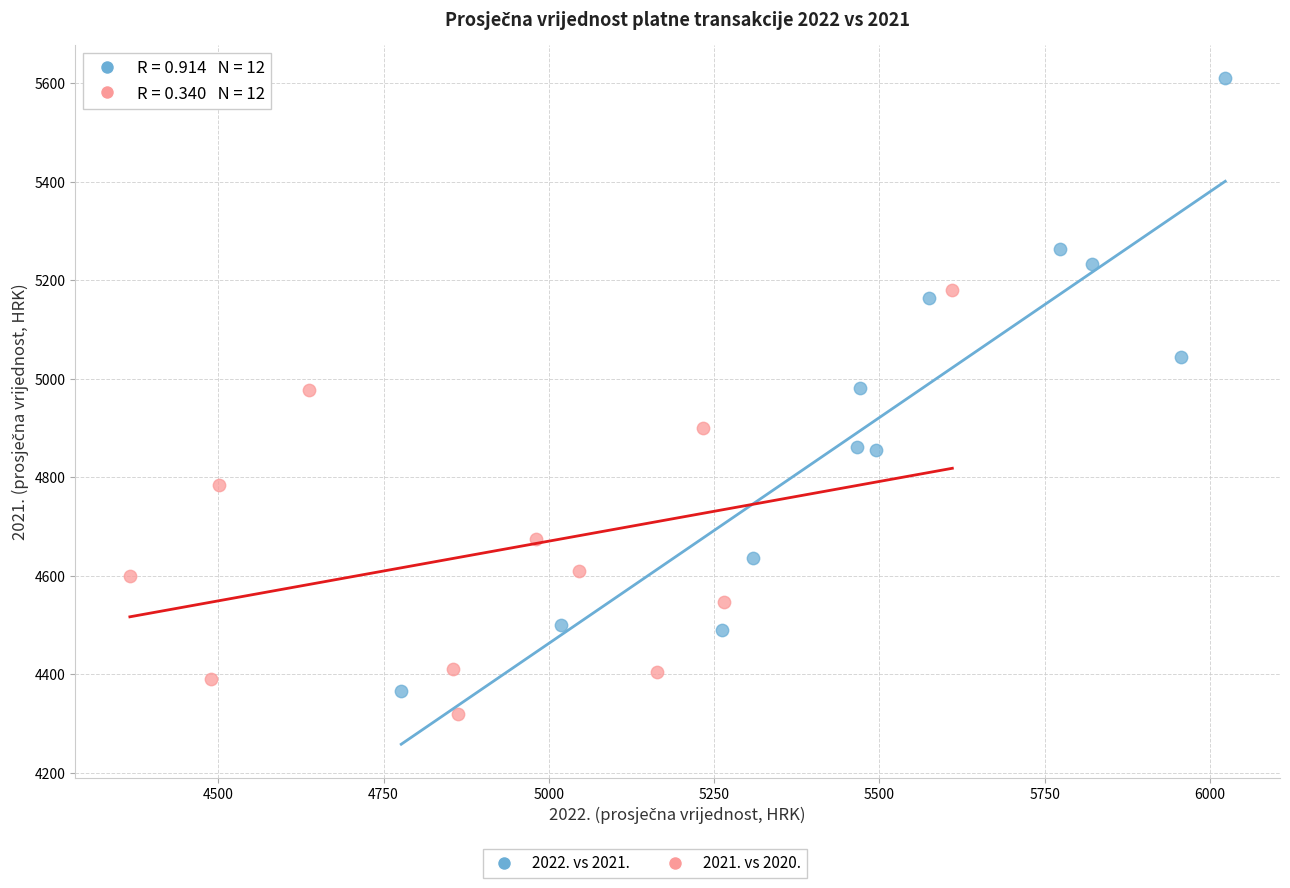

Which series contains the highest Y value?

2022. vs 2021.